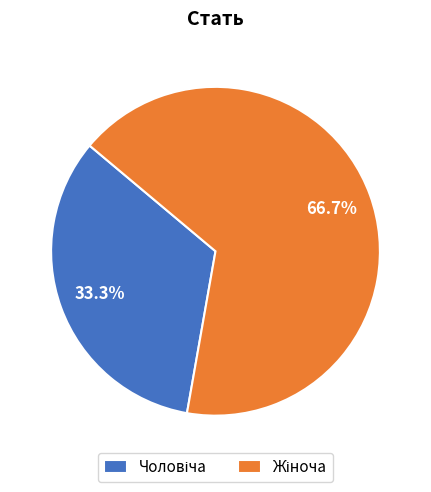

Does any single category account for the majority?

Yes